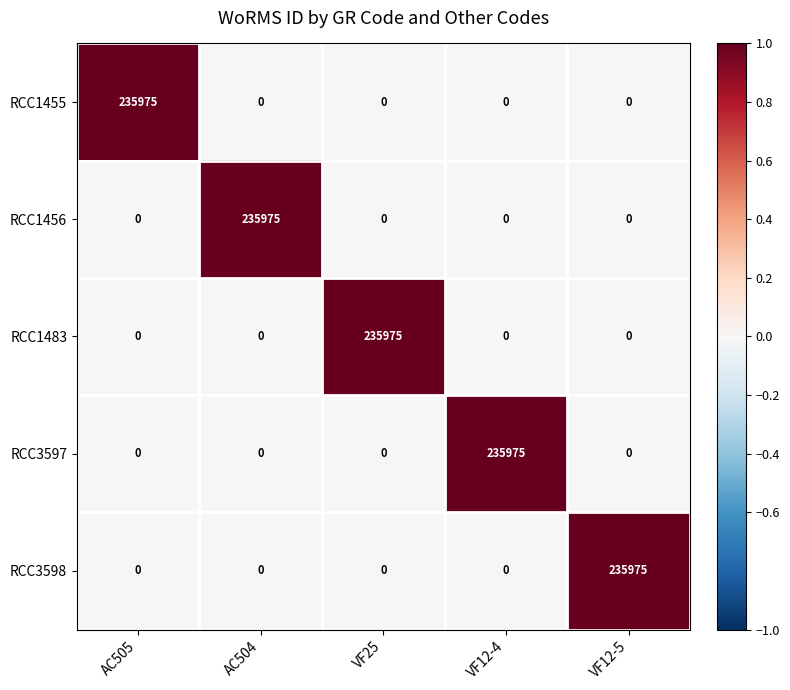

True or false: RCC1456 has a value of 164543 at VF25.

False